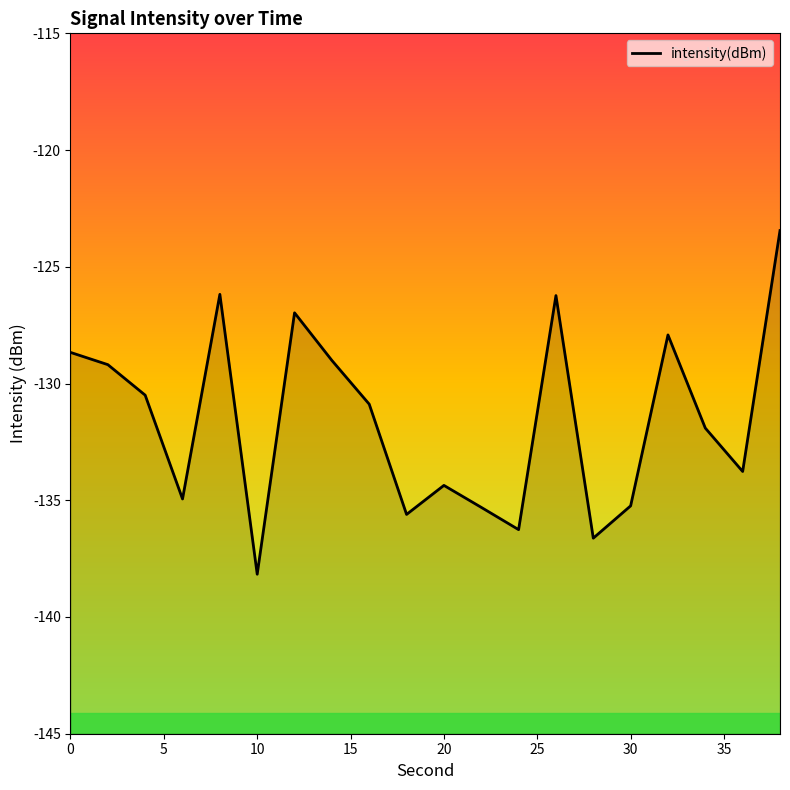

Reading left to right, list all the values displayed in this chart.

-128.7	-129.2	-130.5	-134.9	-126.2	-138.2	-127.0	-129.0	-130.9	-135.6	-134.4	-135.3	-136.3	-126.2	-136.6	-135.2	-127.9	-131.9	-133.8	-123.4